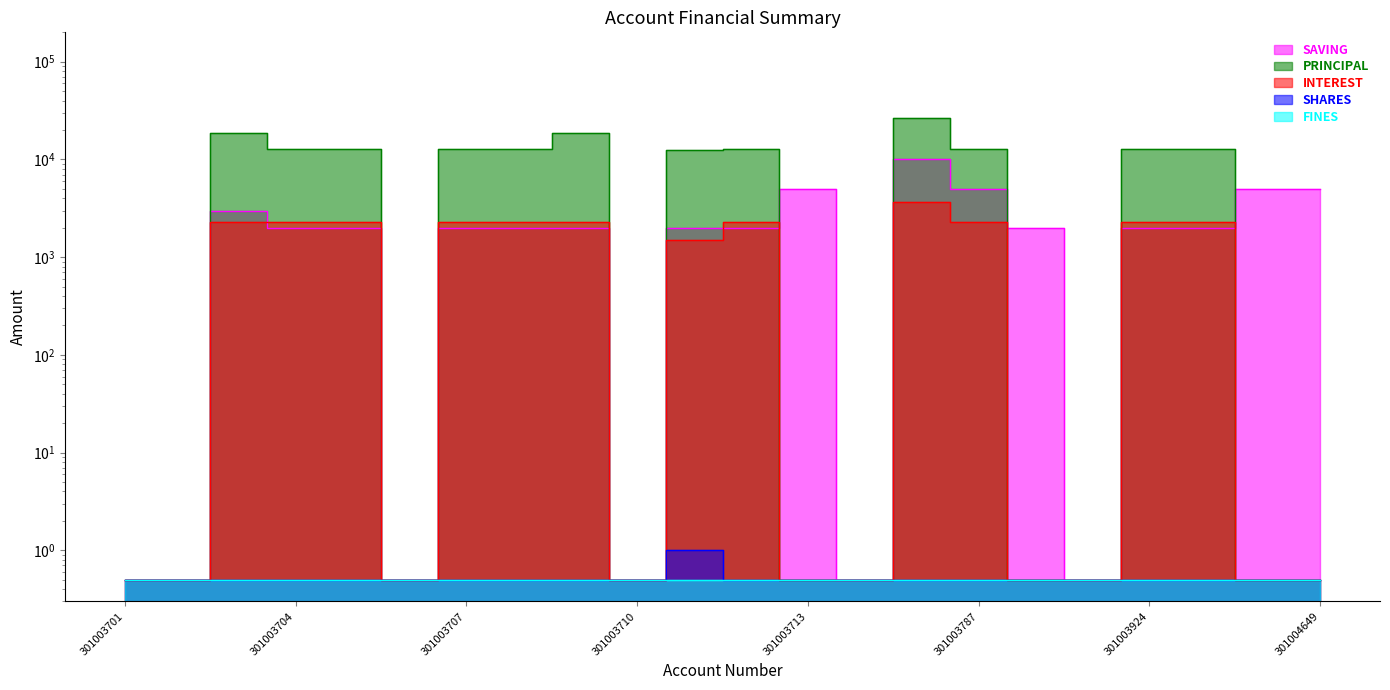

In PRINCIPAL, how many points are higher than both neighbors (excluding endpoints)?

4